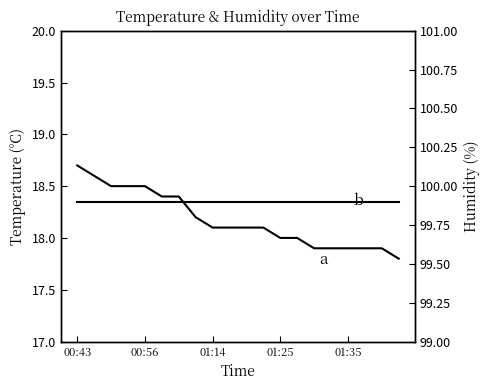

True or false: b has more than 1 interior local peaks.

False